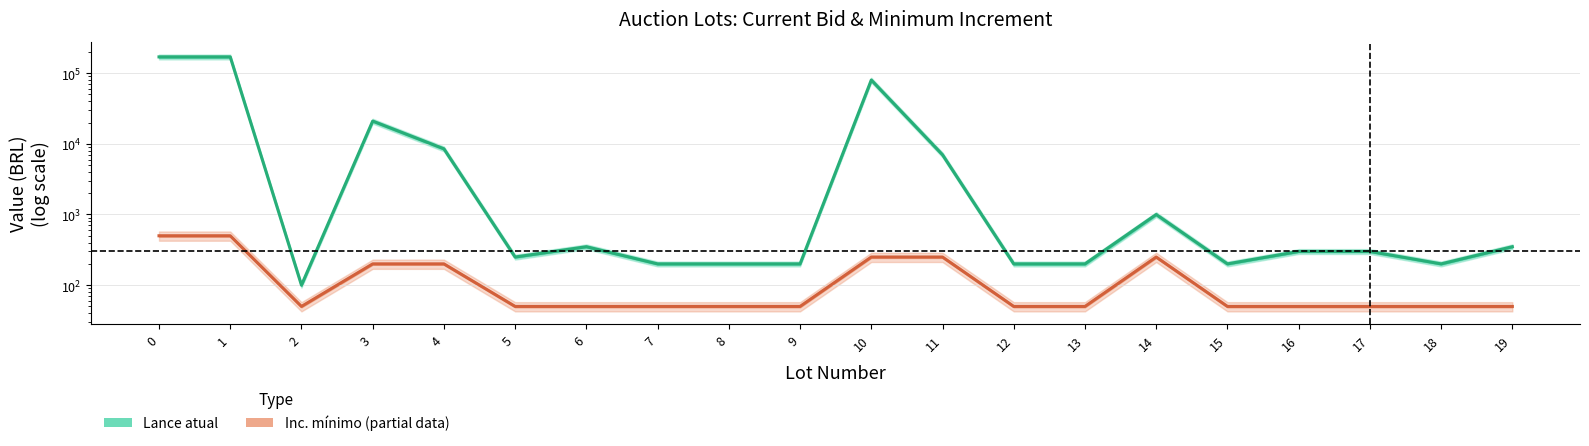

What is the difference between the second highest and second lowest values in the Lance atual (Estimate) series?

169800